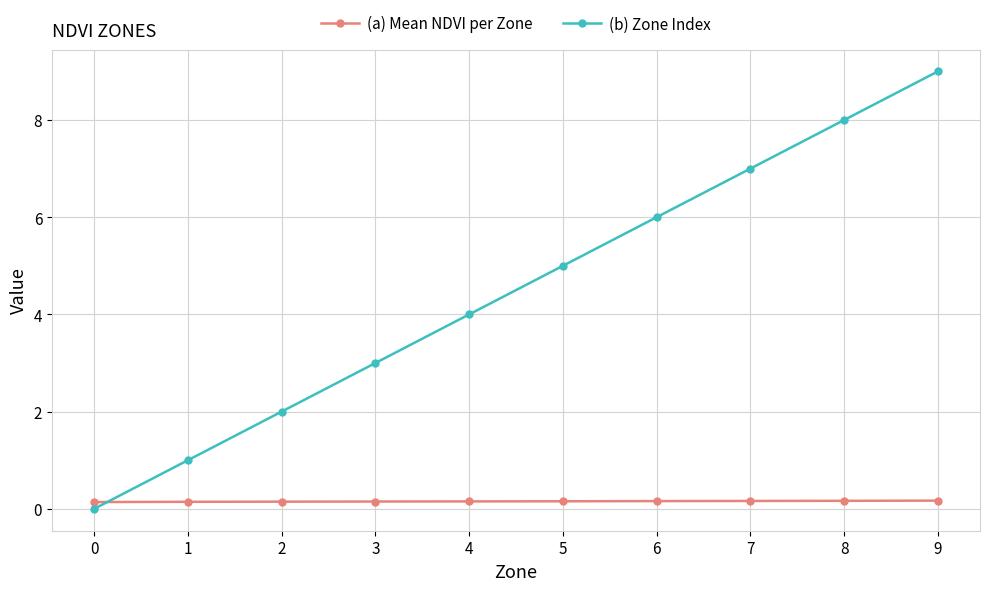

Which series changed the most between 1 and 9?

(b) Zone Index